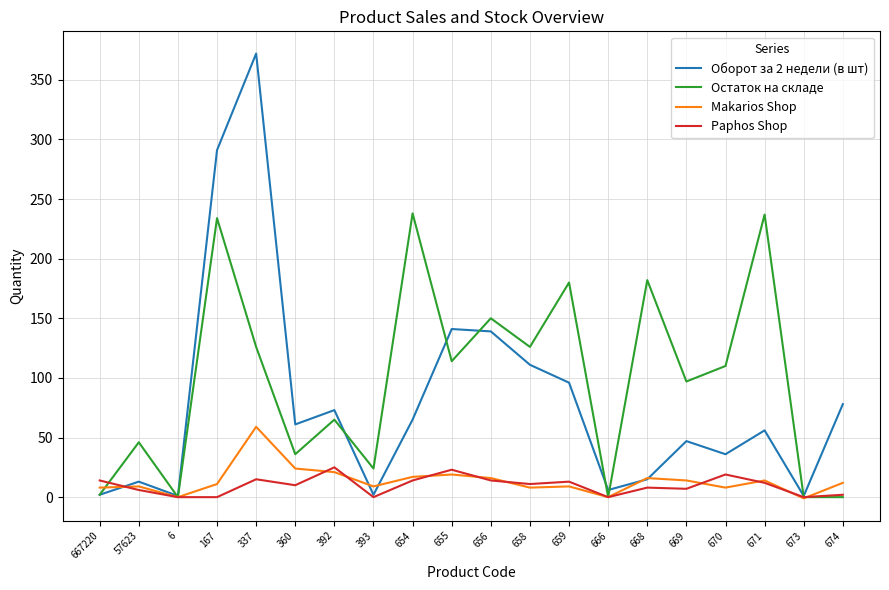

What position from the right is 393?

13